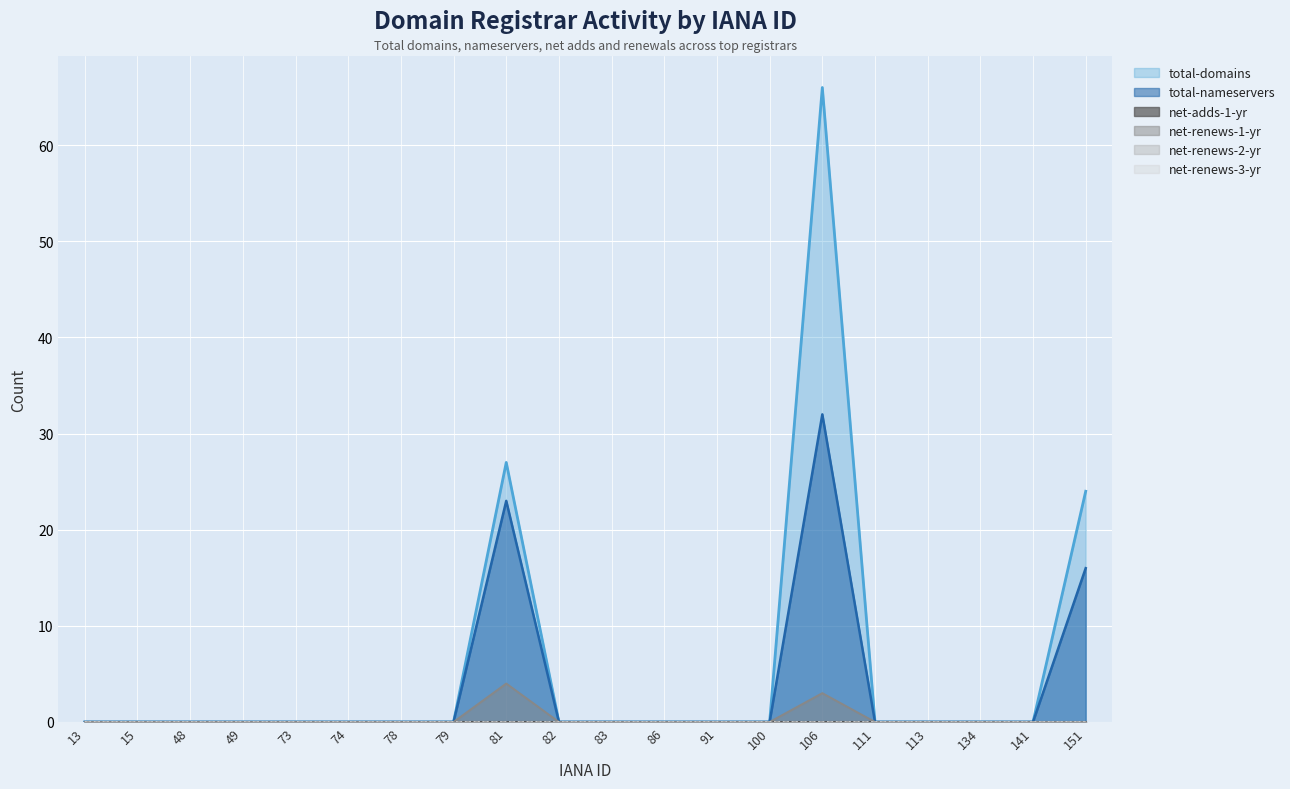

How many values in the total-domains series exceed 0?

3